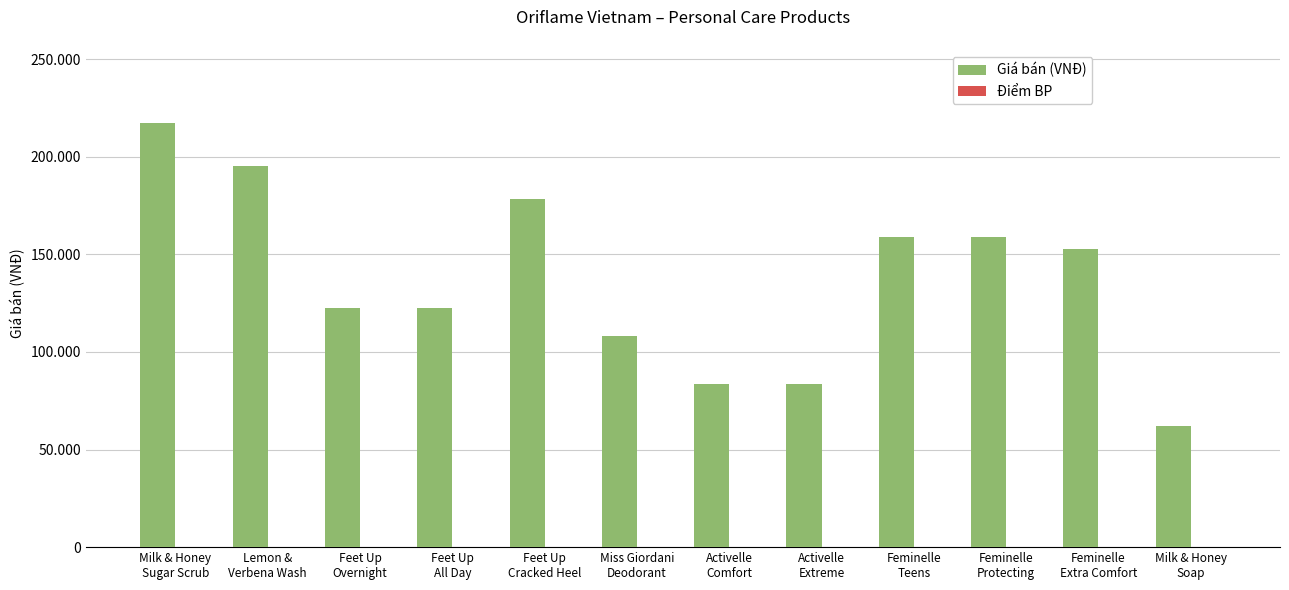

Are the bars grouped side by side (vs. stacked)?

Yes